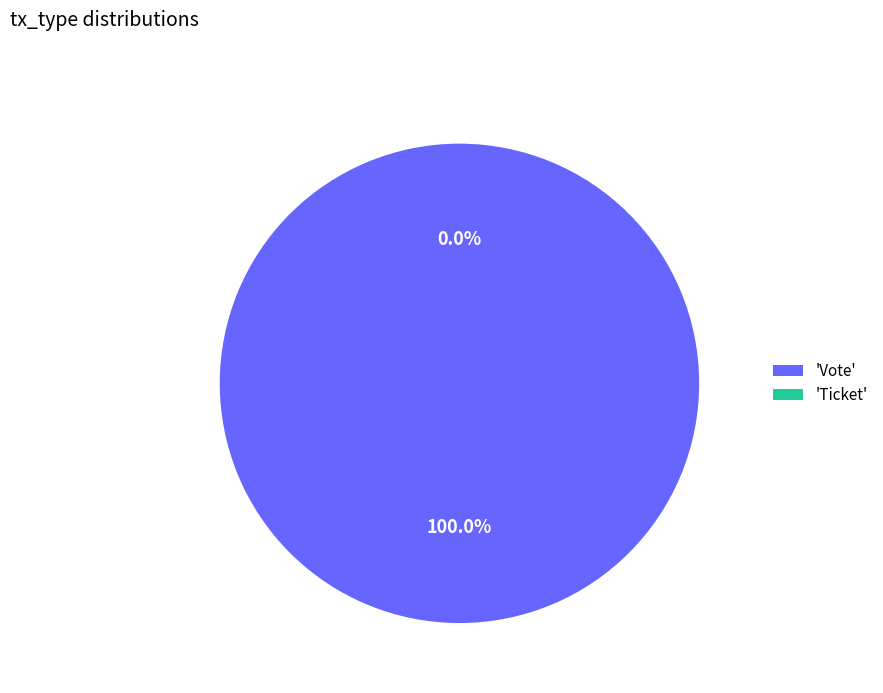

How many slices are in this pie chart?

2